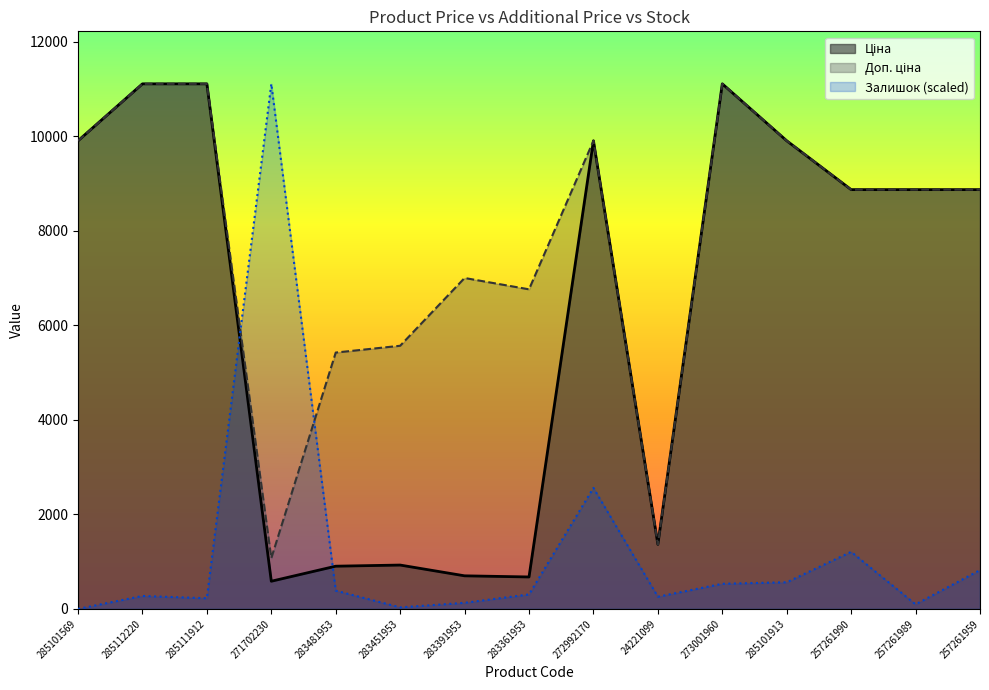

Which category has the lowest value in the Доп. ціна series?

271702230